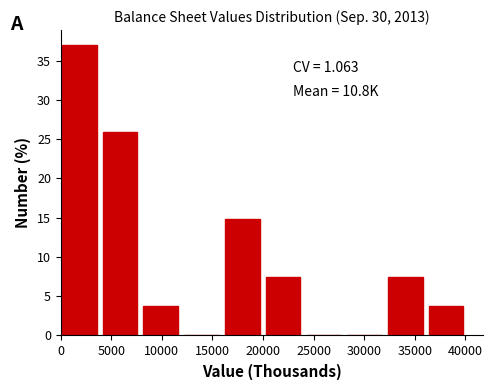

Which range on the x-axis has the tallest bar?

0 to 4000